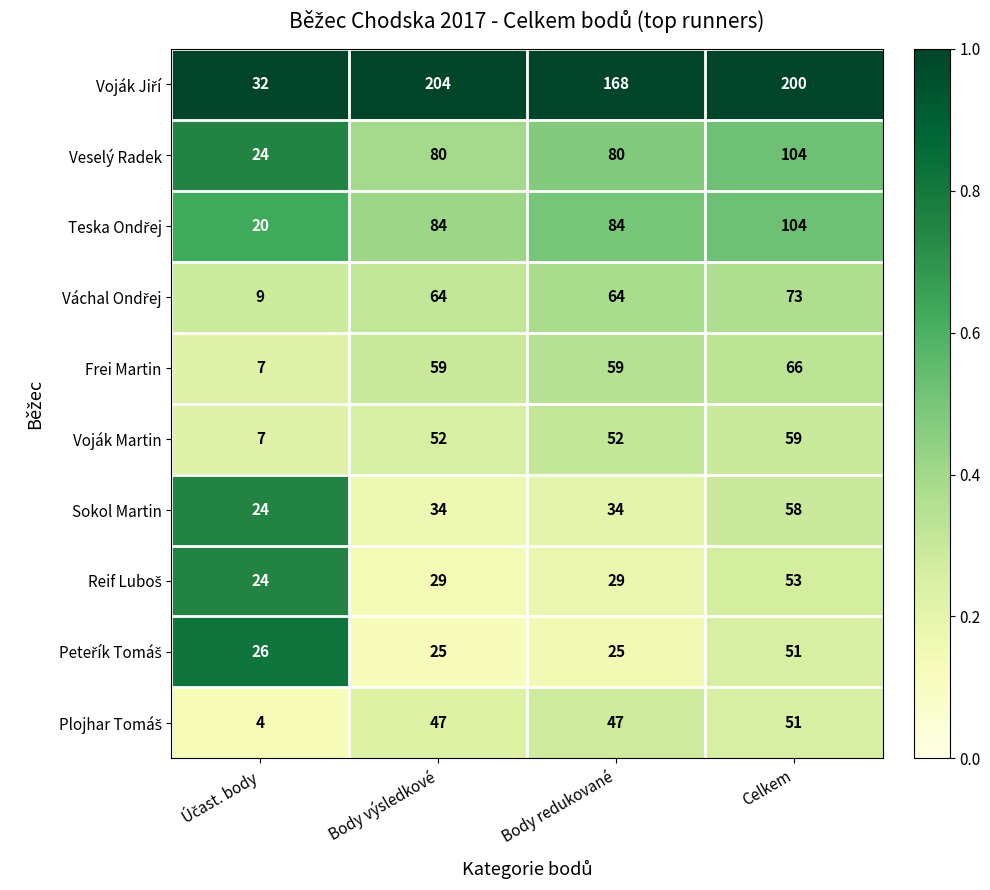

Count the Veselý Radek values in the range 80 to 104.

3